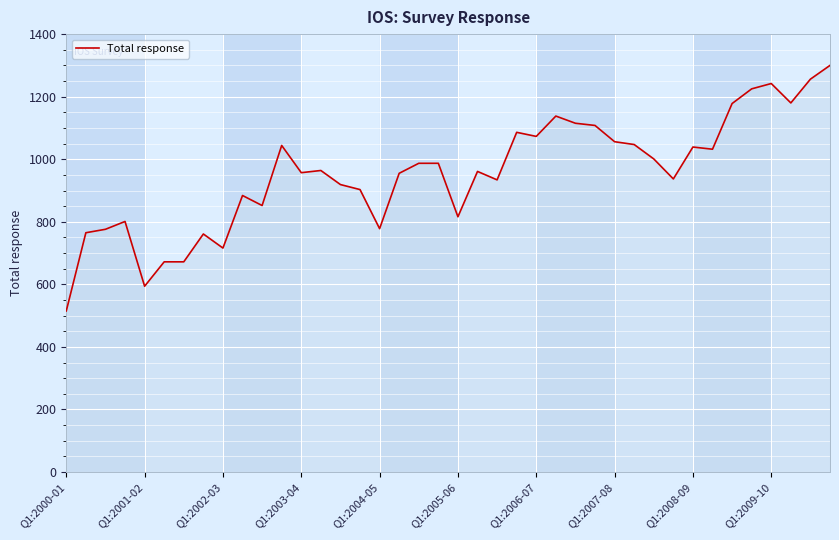

What is the smallest value displayed?

515